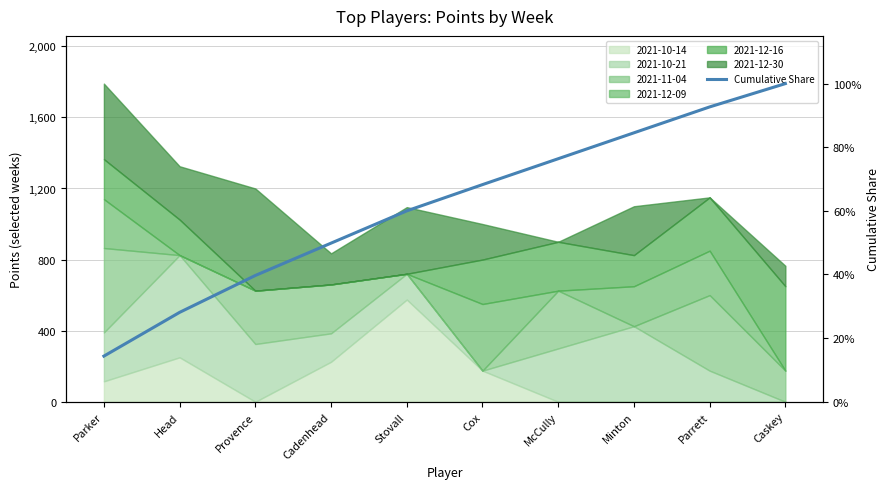

What is the maximum value shown in the chart?

100.0